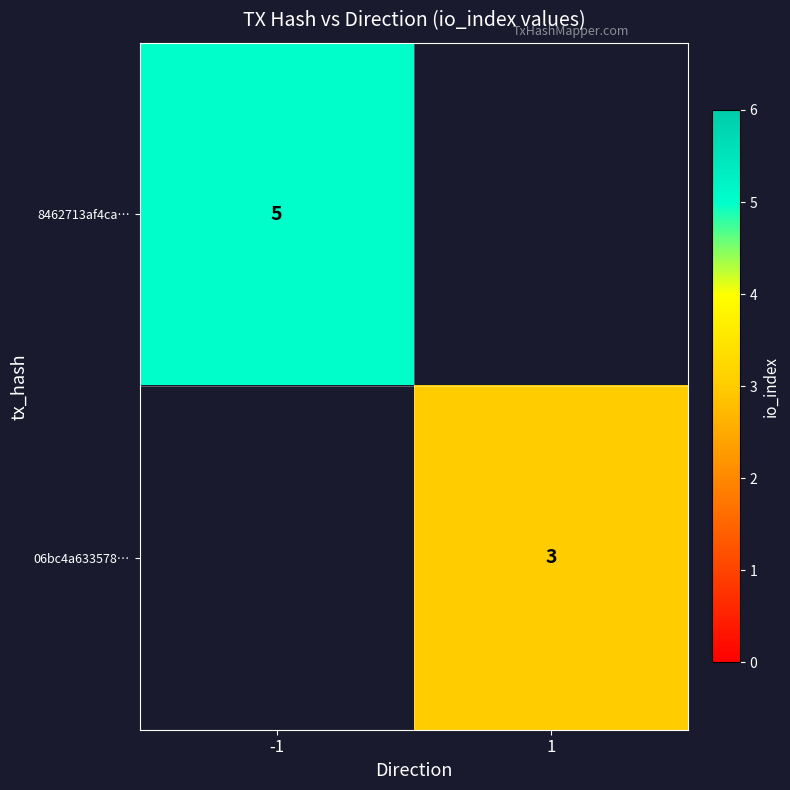

True or false: 06bc4a633578… has a value of 3 at 1.

True